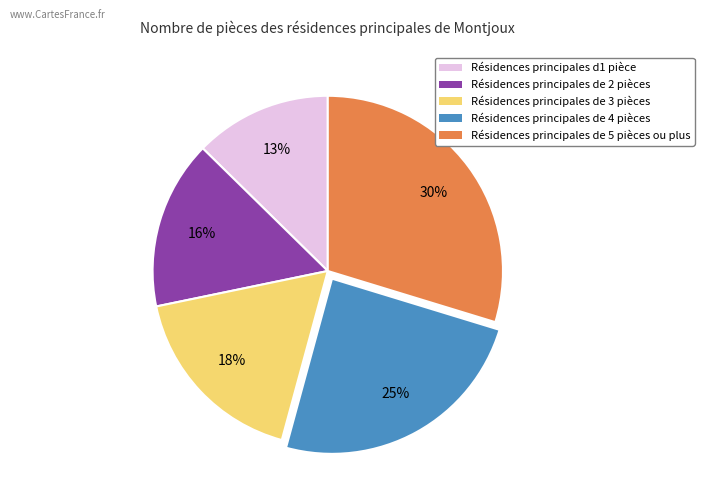

To the nearest percent, what is the difference between the largest and smallest slice percentages?

17%